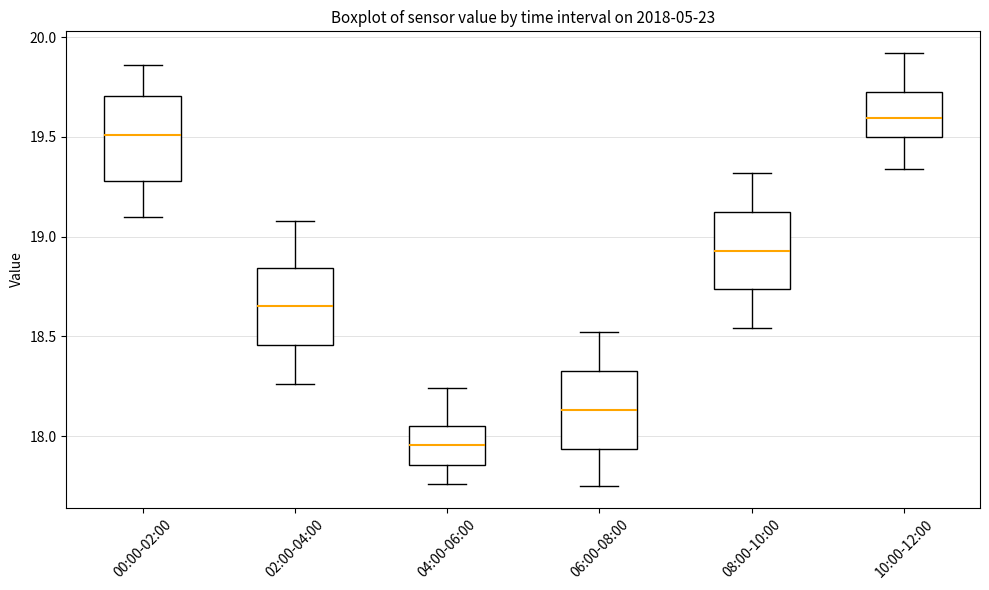

Where does the median line of the box for 06:00-08:00 sit on the y-axis? The values are not printed on the chart, so give them approximately, as read against the axis.

18.15